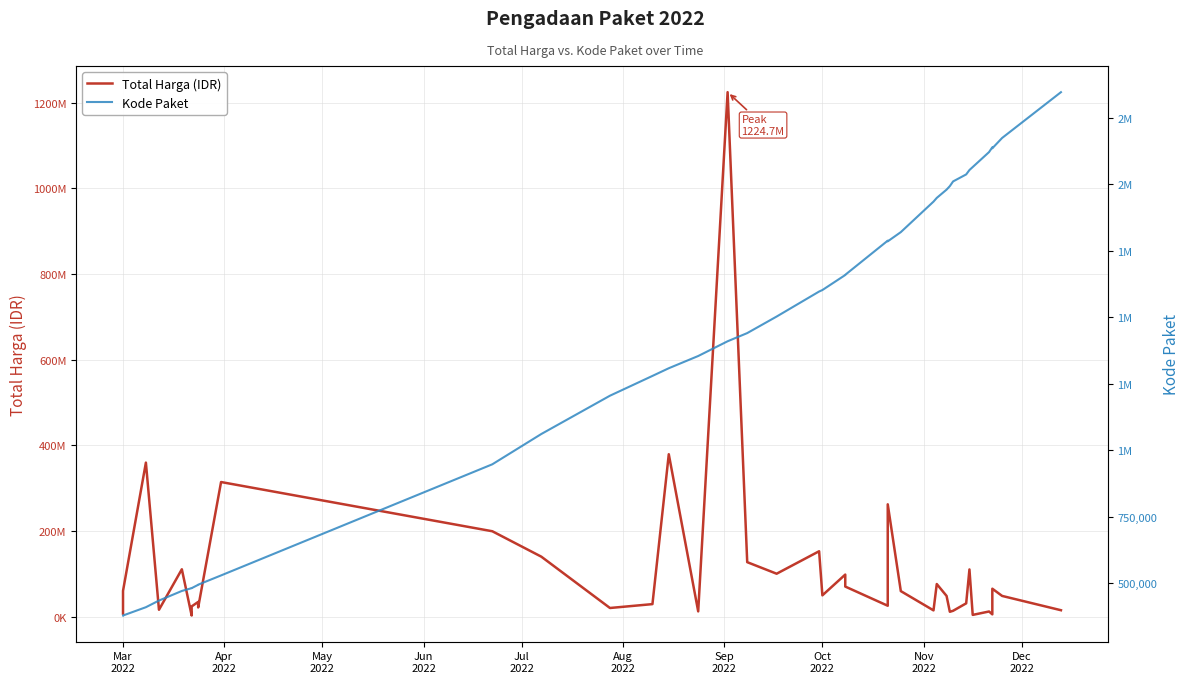

Does the chart display data point markers on the line(s)?

No